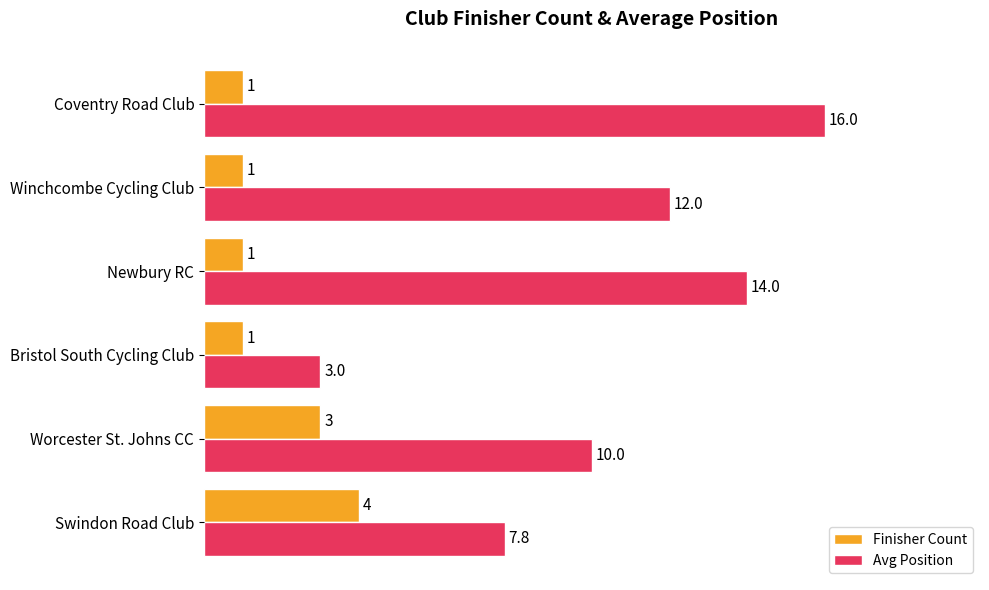

At how many categories does at least one series exceed 13?

2